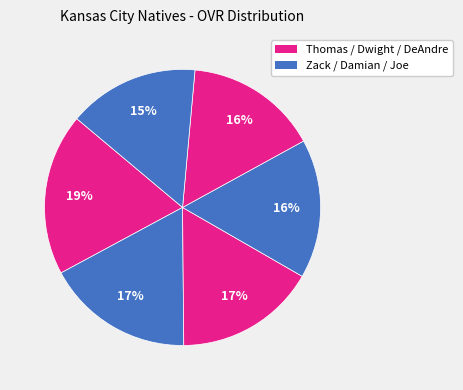

Rank the categories by value from highest to lowest.

Thomas, Zack, Dwight, Damian, DeAndre, Joe